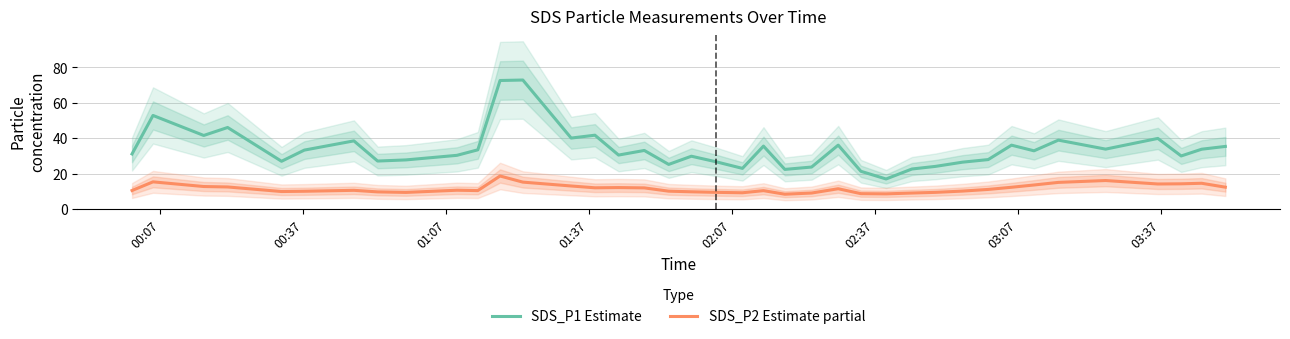

True or false: SDS_P1 Estimate and SDS_P2 Estimate partial intersect in this chart.

False